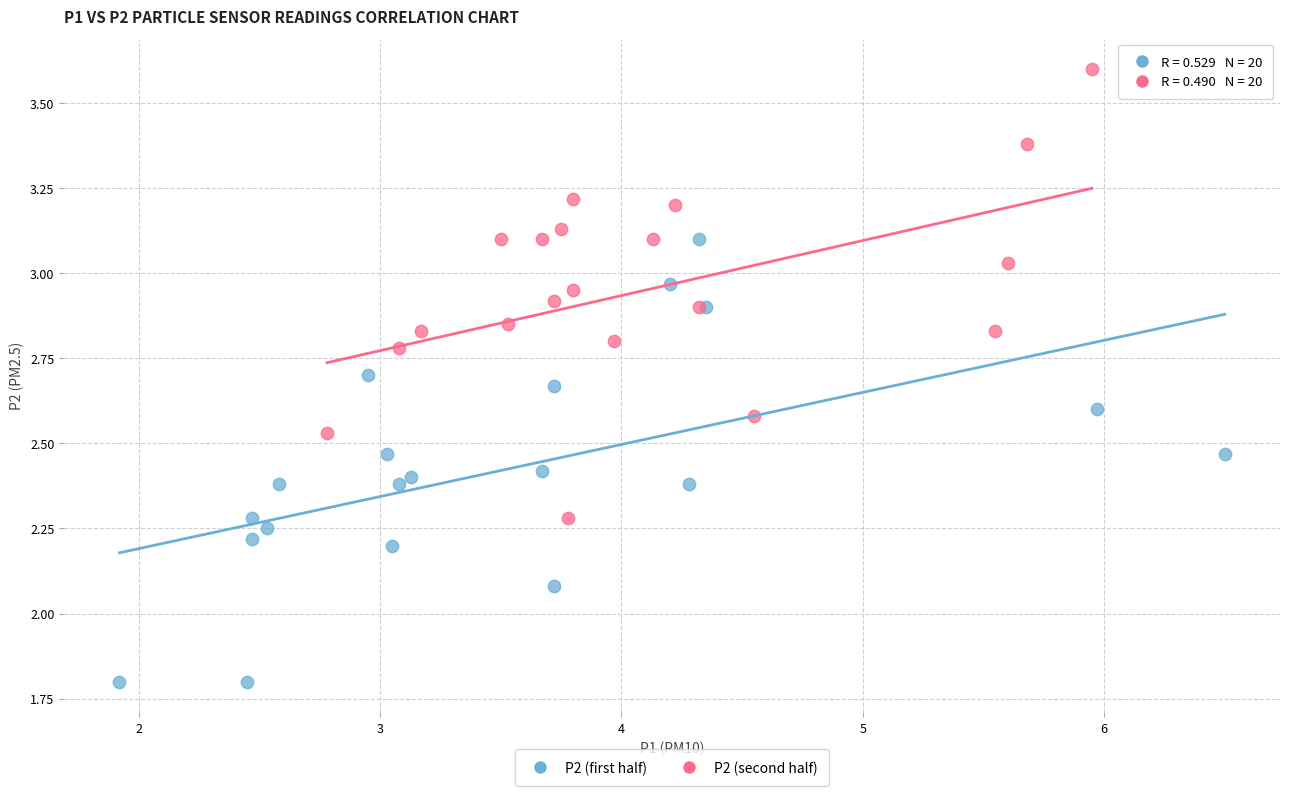

Which series reaches the minimum Y coordinate?

P2 (first half)